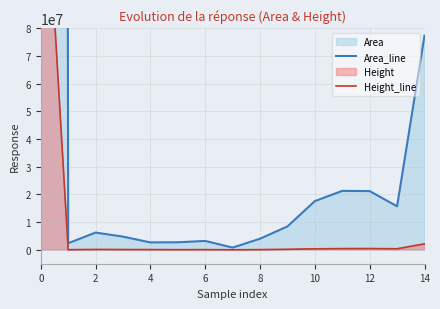

What is the difference between the second highest and second lowest values in the Area_line series?

74945690.3